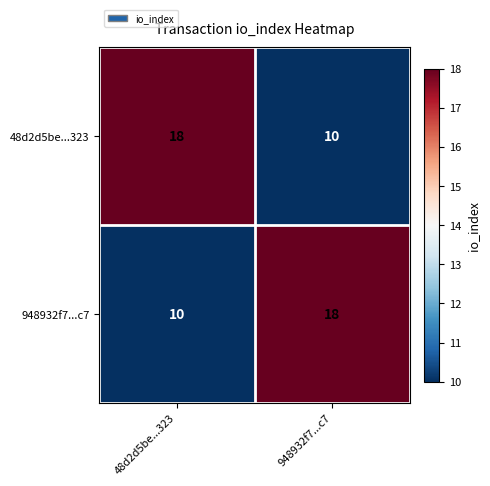

What is the approximate value of 948932f7...c7 at 48d2d5be...323?

10